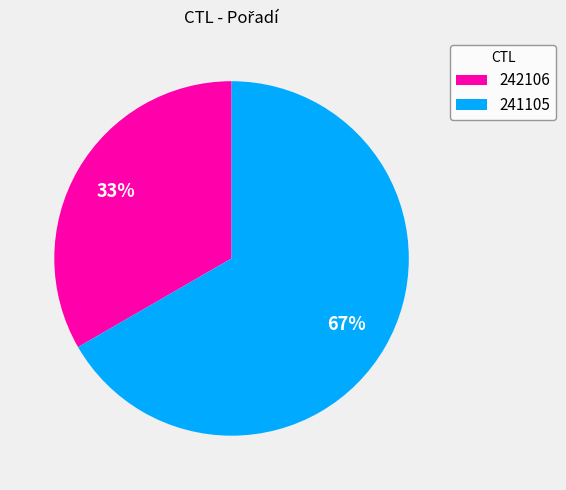

Which slice is the largest?

241105